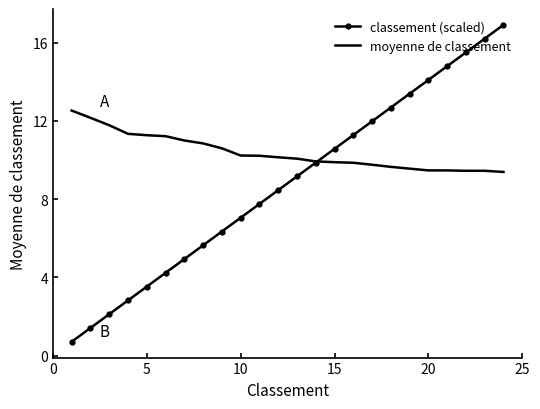

Rank the series by their maximum value, from lowest to highest.

moyenne de classement, classement (scaled)